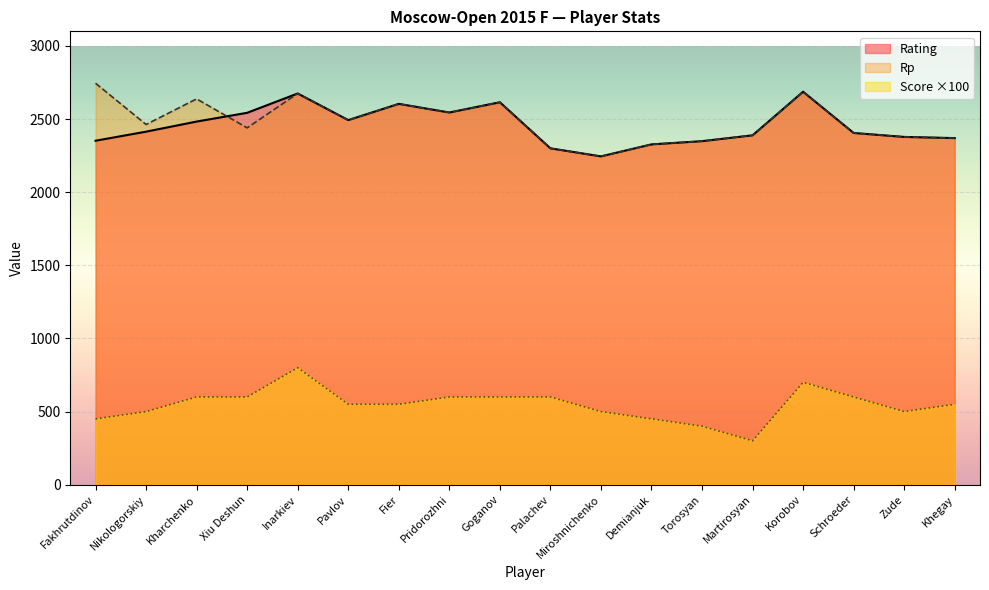

Read the Score value at Fier, to the nearest 100.

600